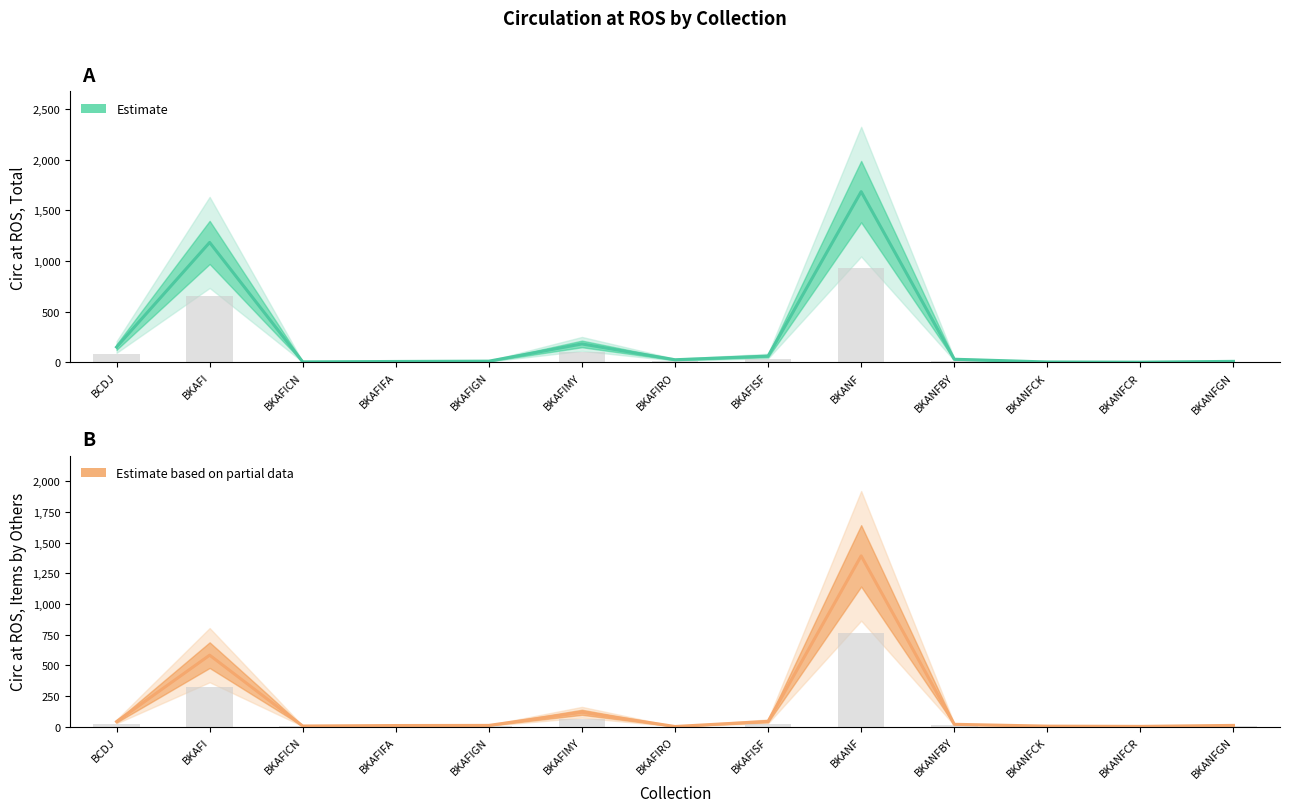

Is the value of Circ at ROS, Total at BKANFCR greater than the value of Circ at ROS, Items Owned by Others at BKANFBY?

No